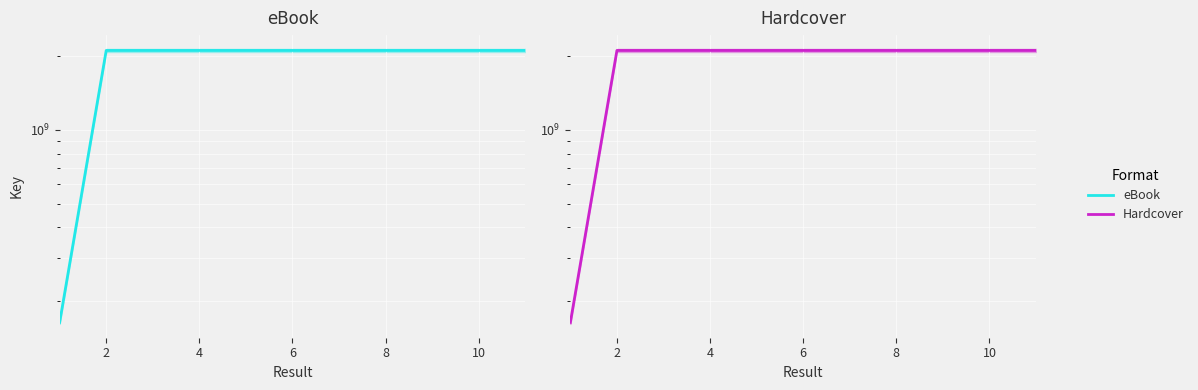

True or false: Hardcover has more than 0 points higher than both neighbors.

True